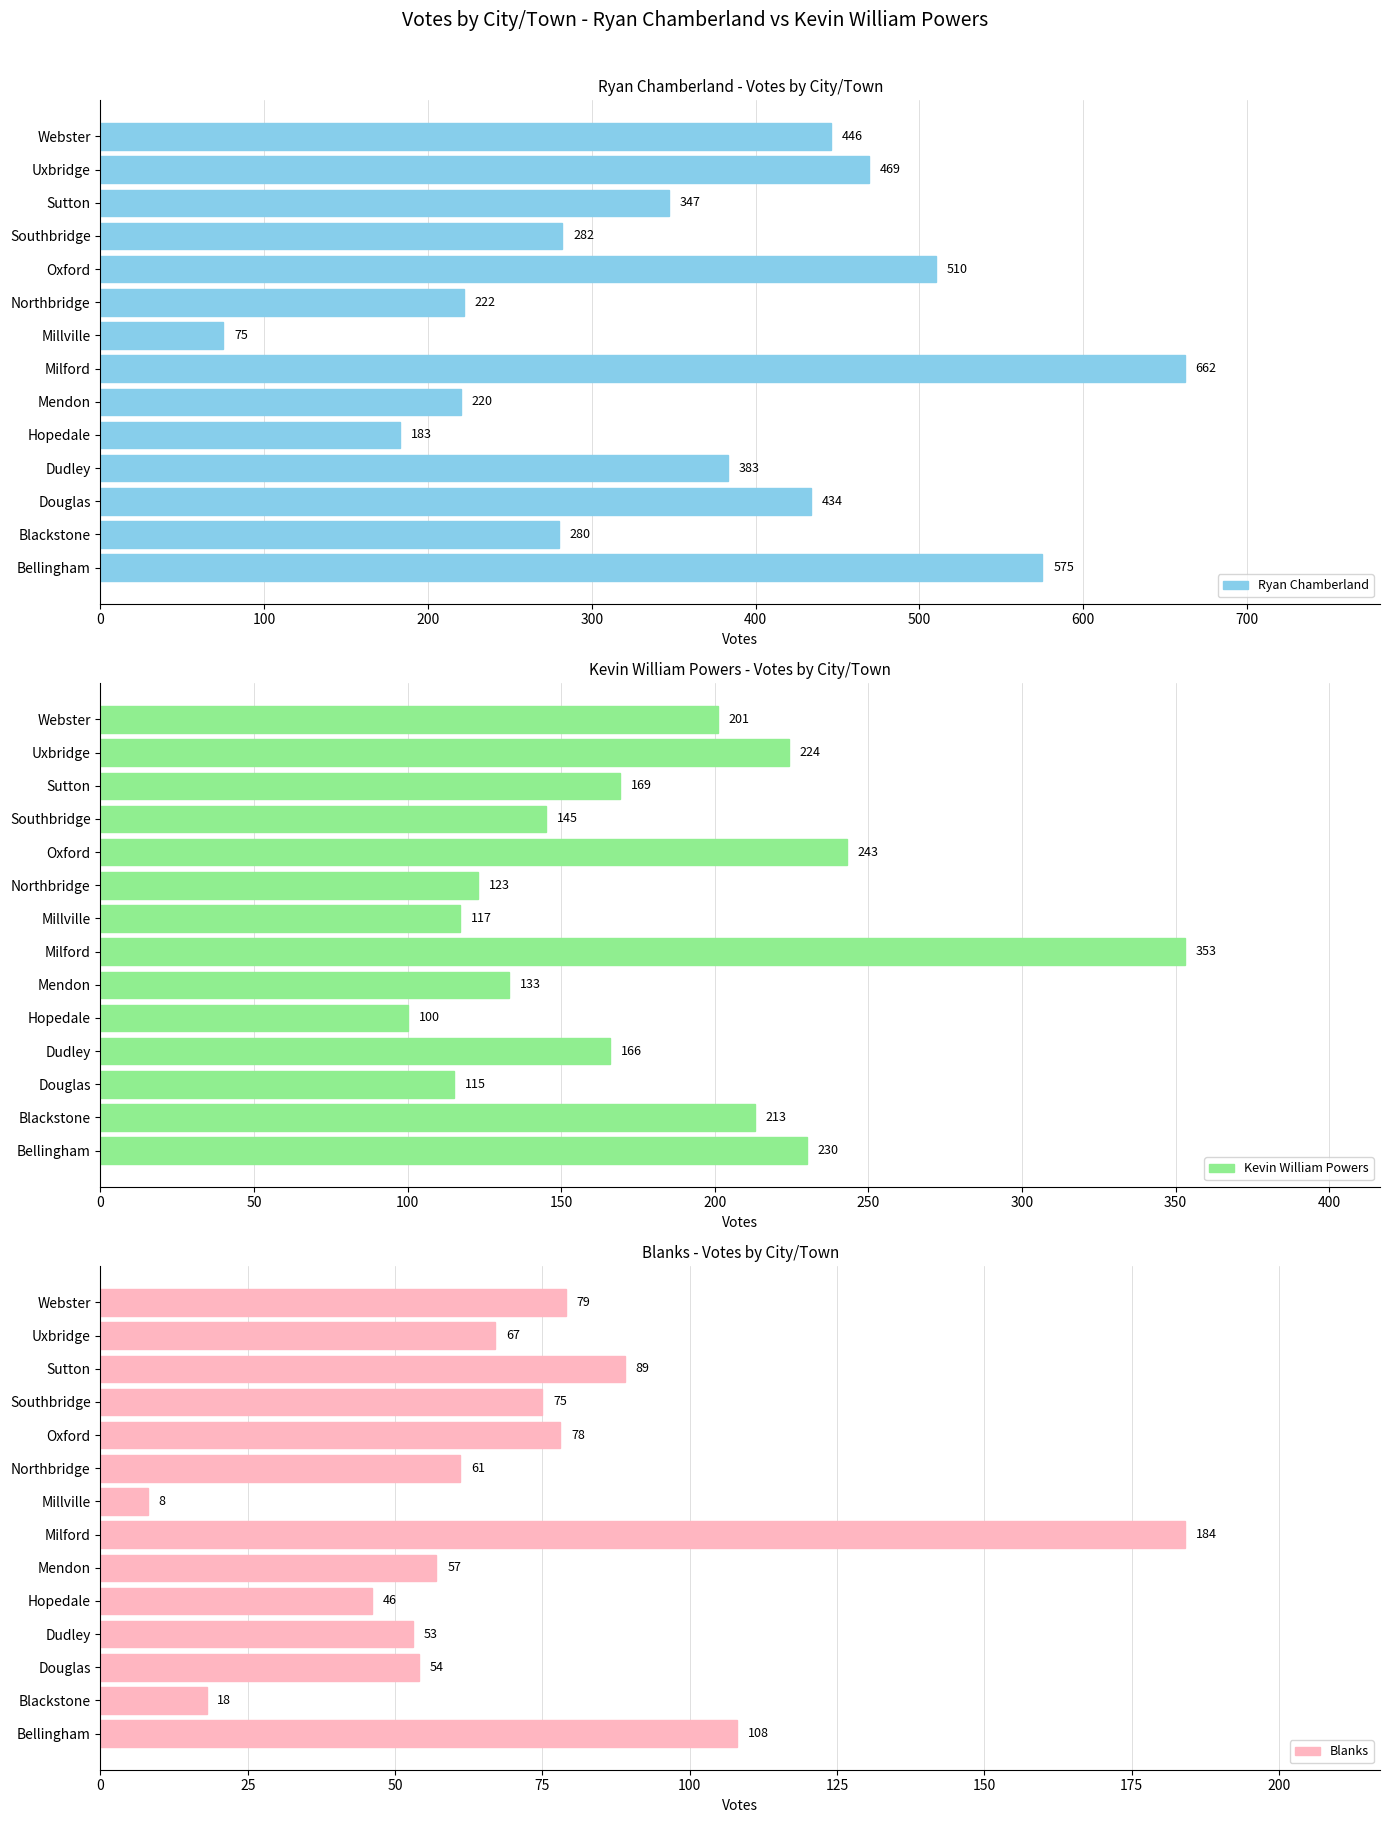

What is the sum of the Kevin William Powers values at Oxford and Blackstone?

456